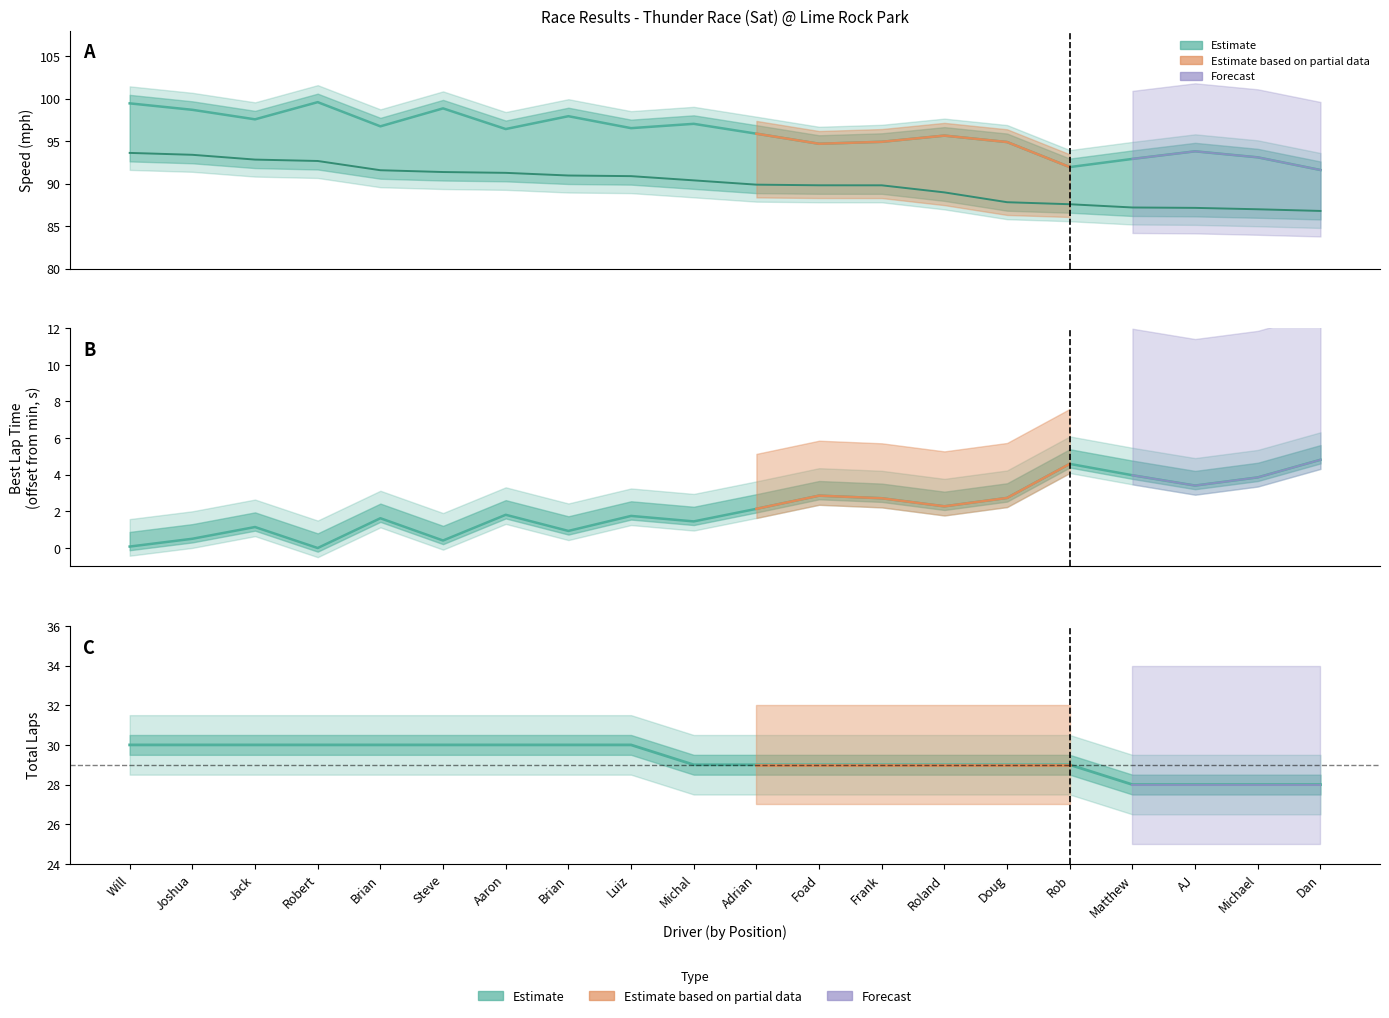

What position from the right is Frank Millan?

8